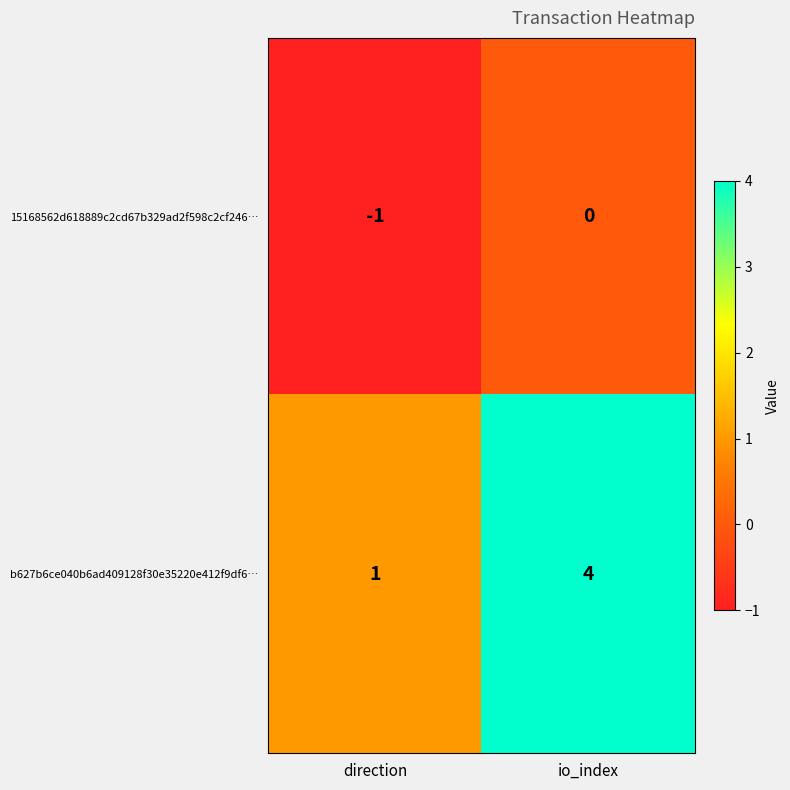

What value does the b627b6ce040b6ad409128f30e35220e412f9df6… series have at io_index?

4